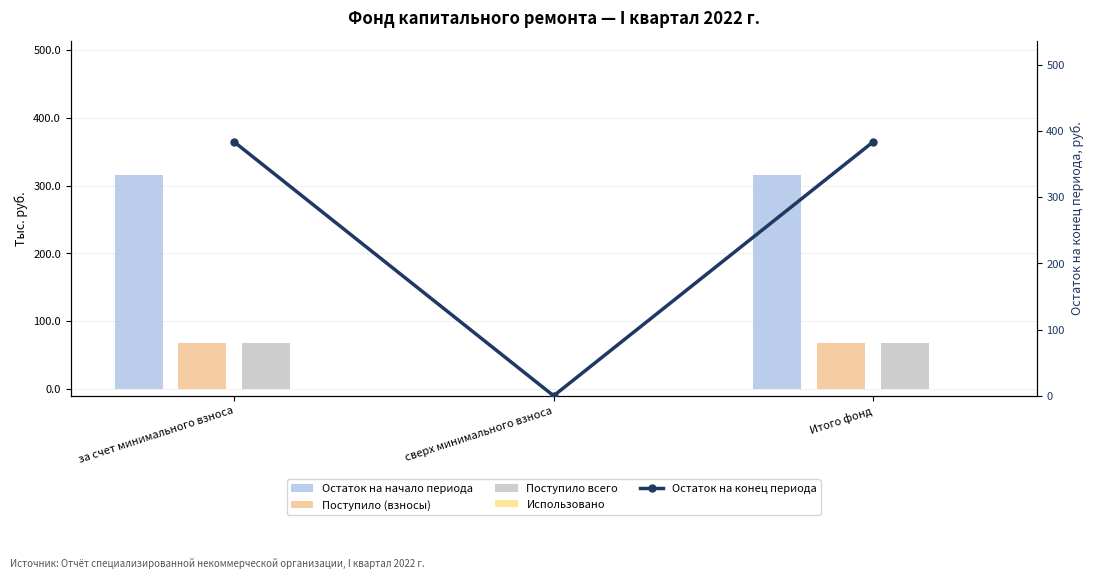

What are all the series names shown in the legend?

Остаток на начало периода, Поступило (взносы), Поступило всего, Использовано, Остаток на конец периода